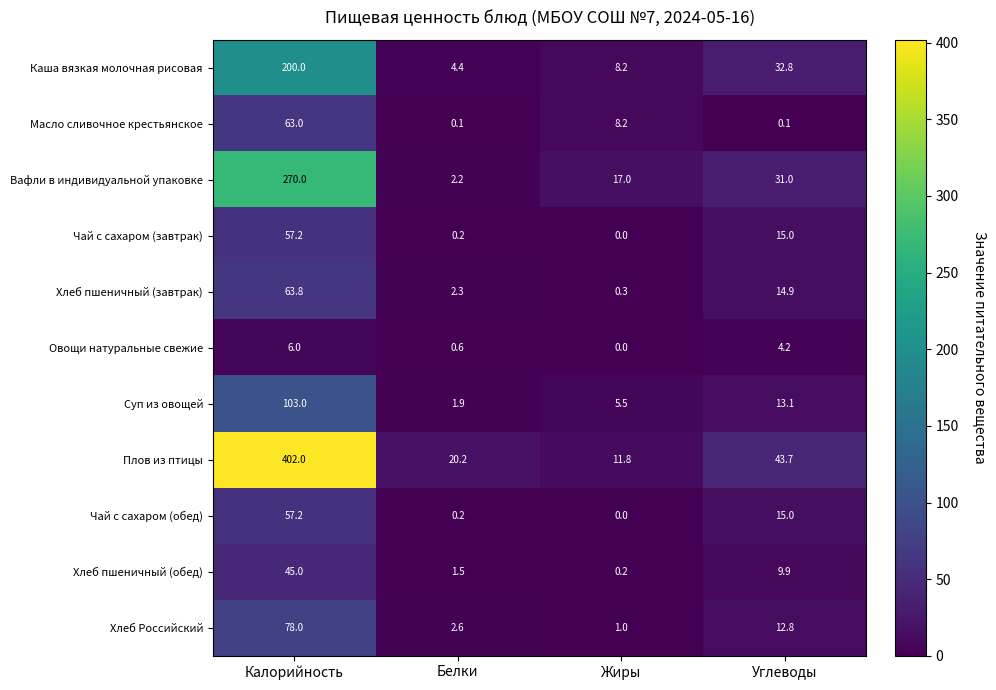

What is the spread (max minus min) of values at Углеводы?

43.6